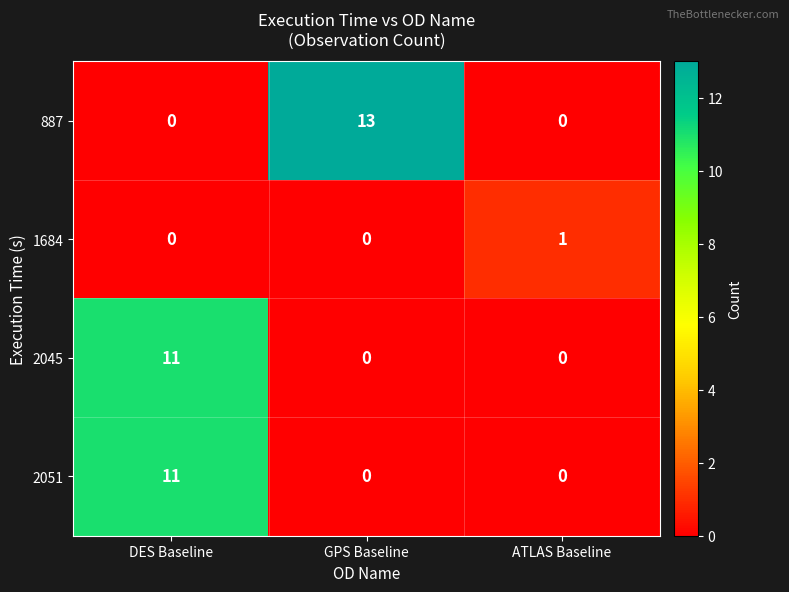

True or false: 887 has a value of 22 at GPS Baseline.

False